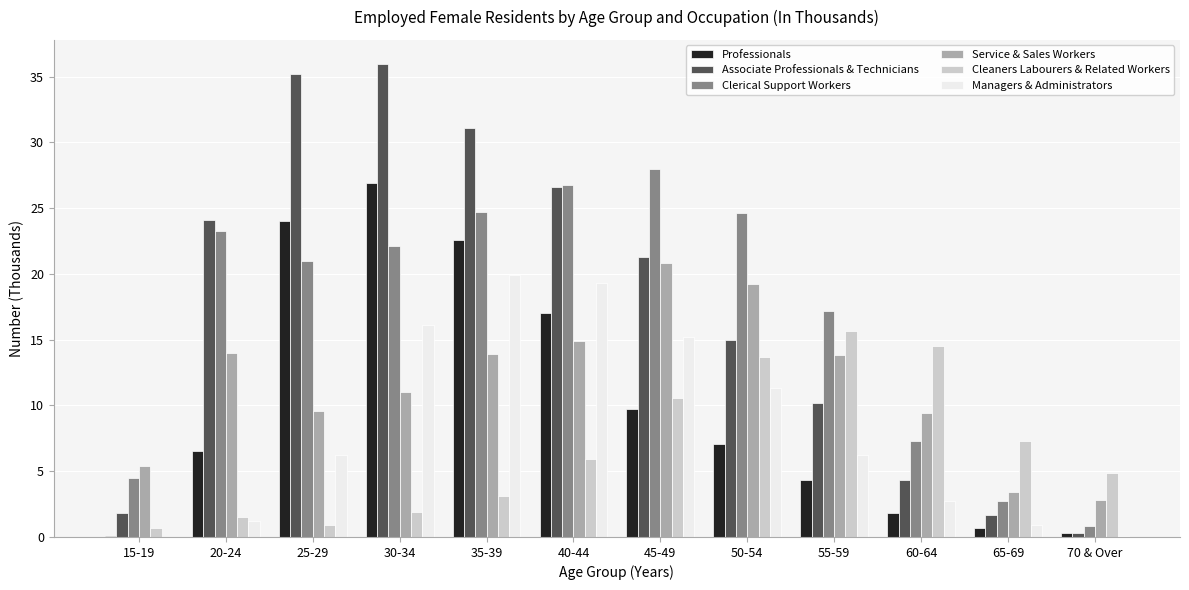

Between 25-29 and 55-59, which series saw the biggest shift?

Associate Professionals & Technicians